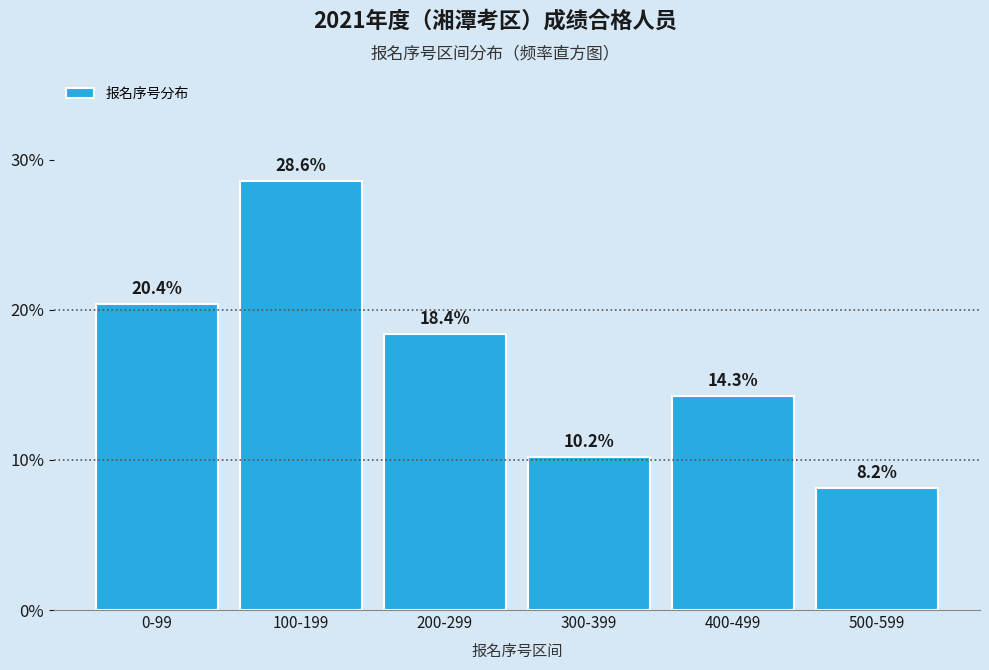

Reading left to right, what are all the values shown in this chart?

20.4	28.6	18.4	10.2	14.3	8.2